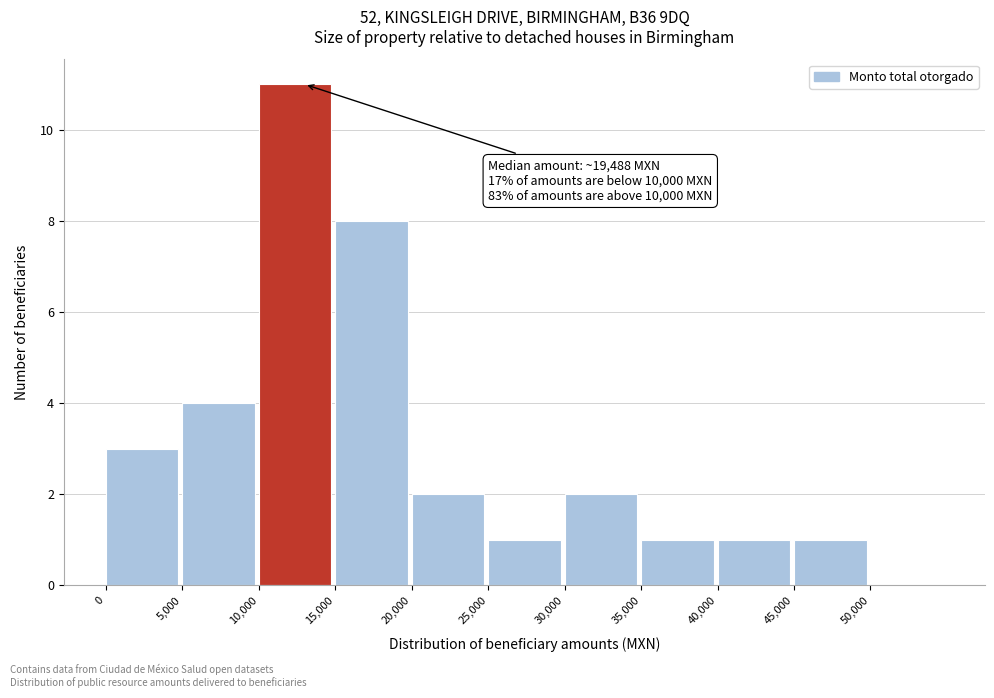

Over which range of the x-axis is the bar tallest?

10000 to 15000